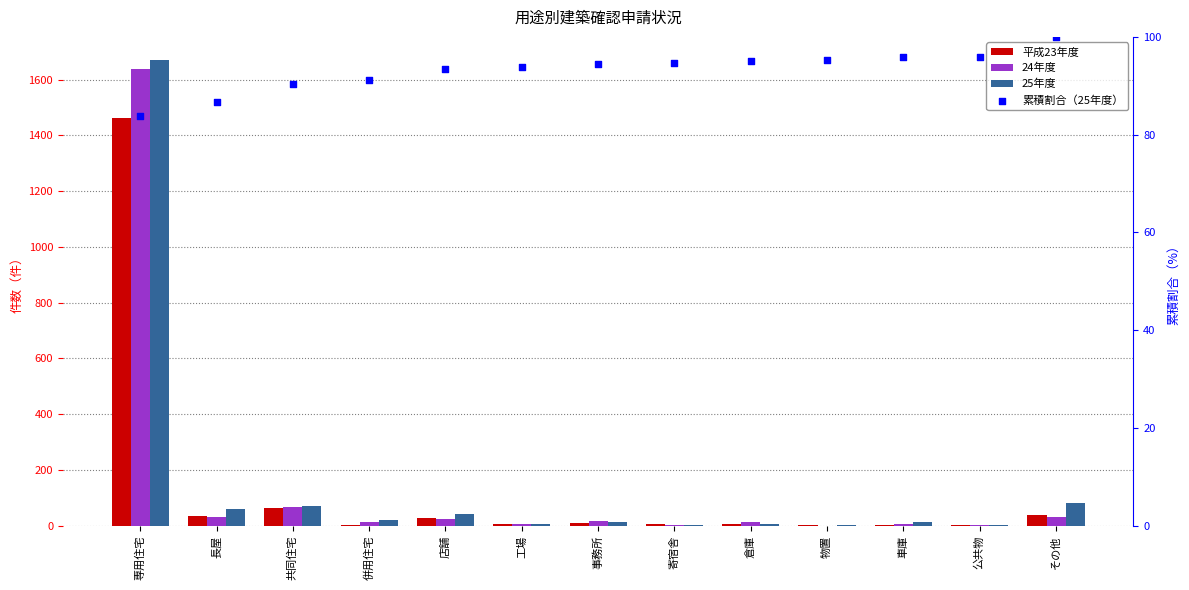

Which series contains the lowest Y value?

24年度